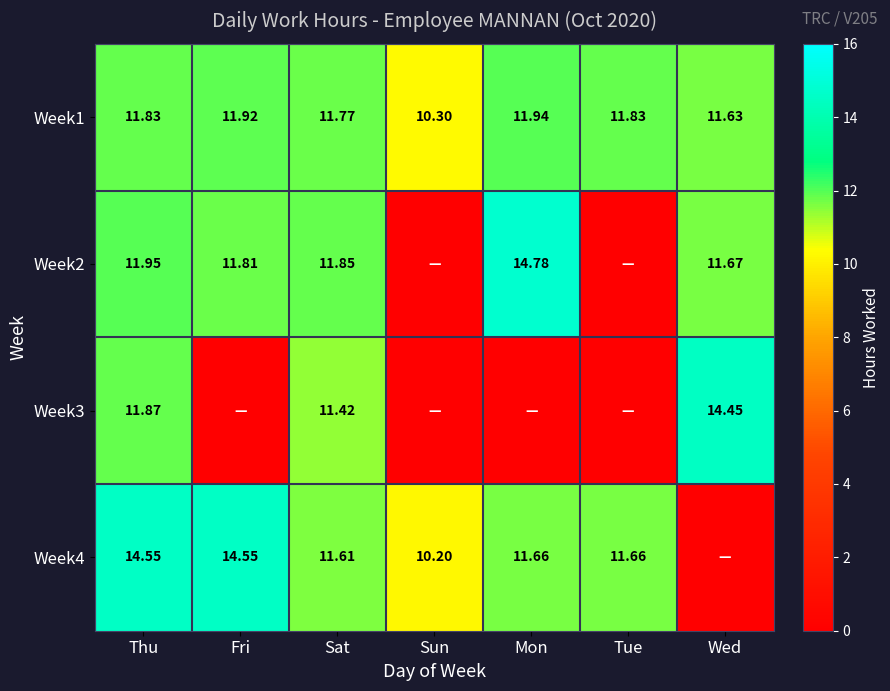

Is the value of Week1 at Thu greater than the value of Week4 at Thu?

No